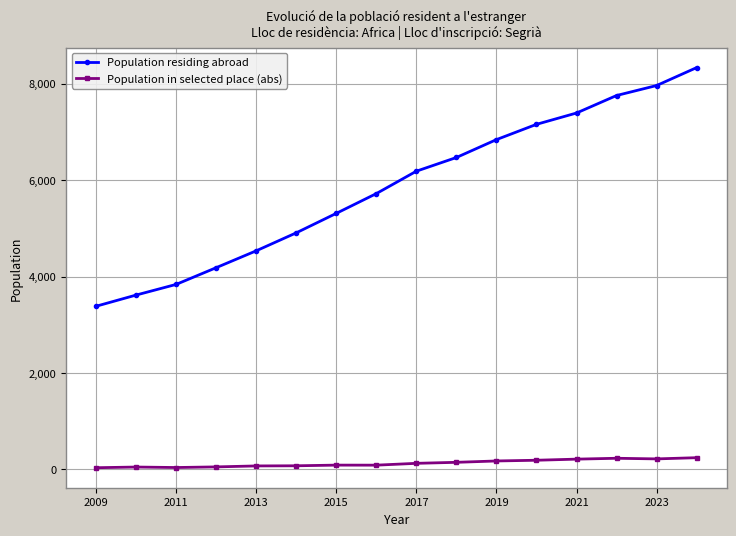

Which series has the largest range (max minus min)?

Population residing abroad